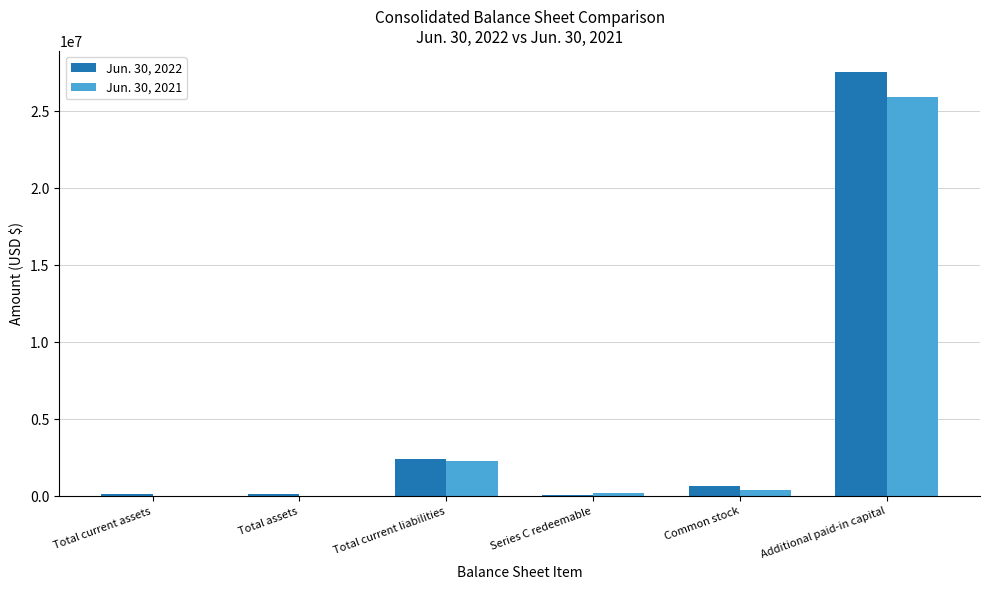

How many groups of bars are there?

6